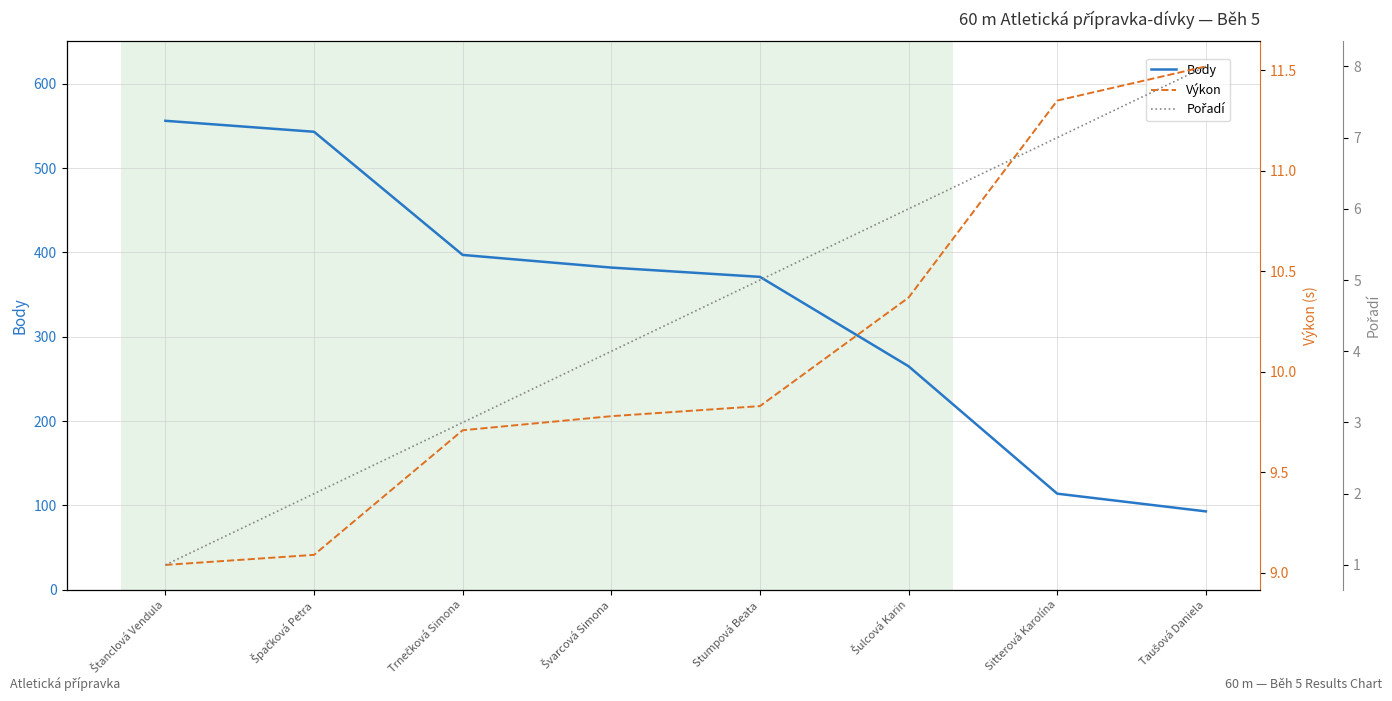

True or false: Body and Výkon intersect in this chart.

False